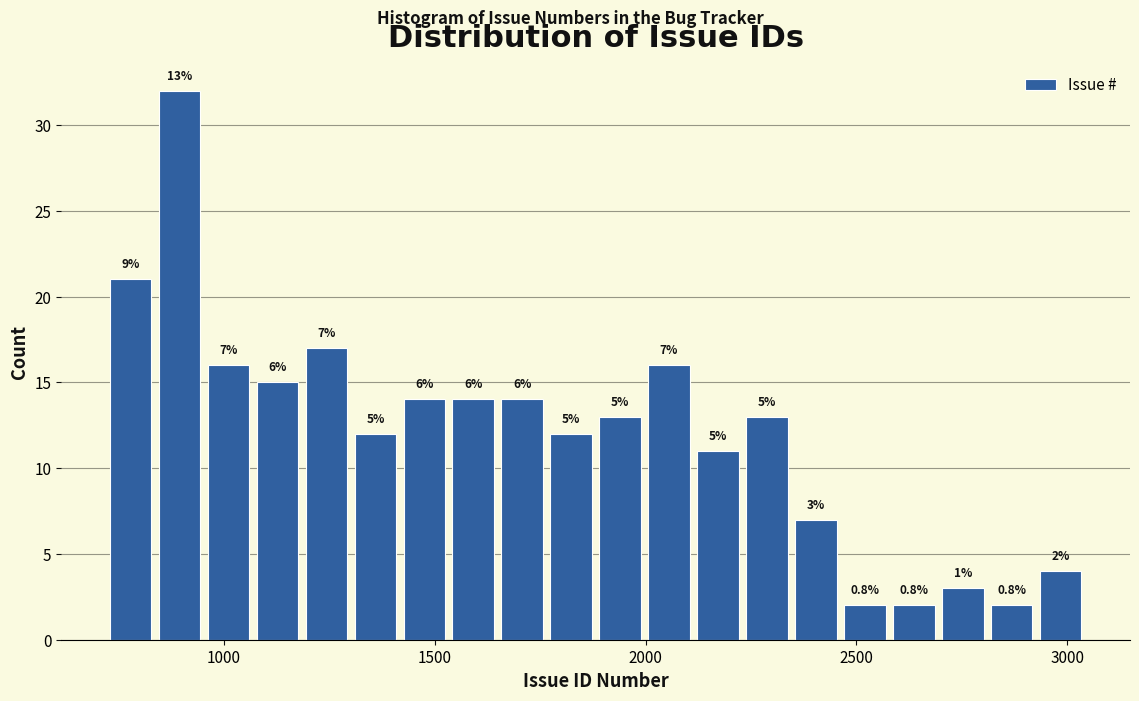

Around what value on the x-axis is the tallest bar? Give the approximate position of its centre, as read against the axis.

900